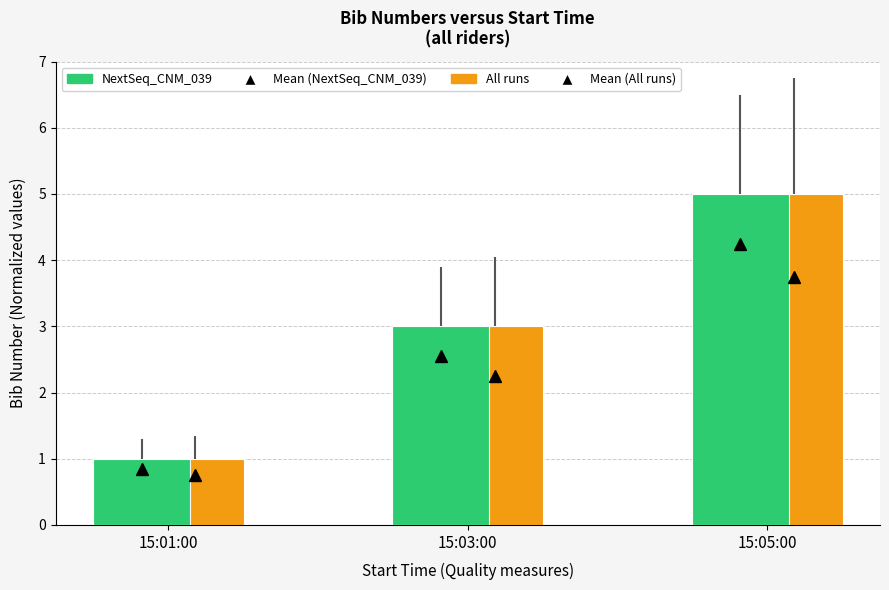

What is the total value across all series at 15:05:00?

10